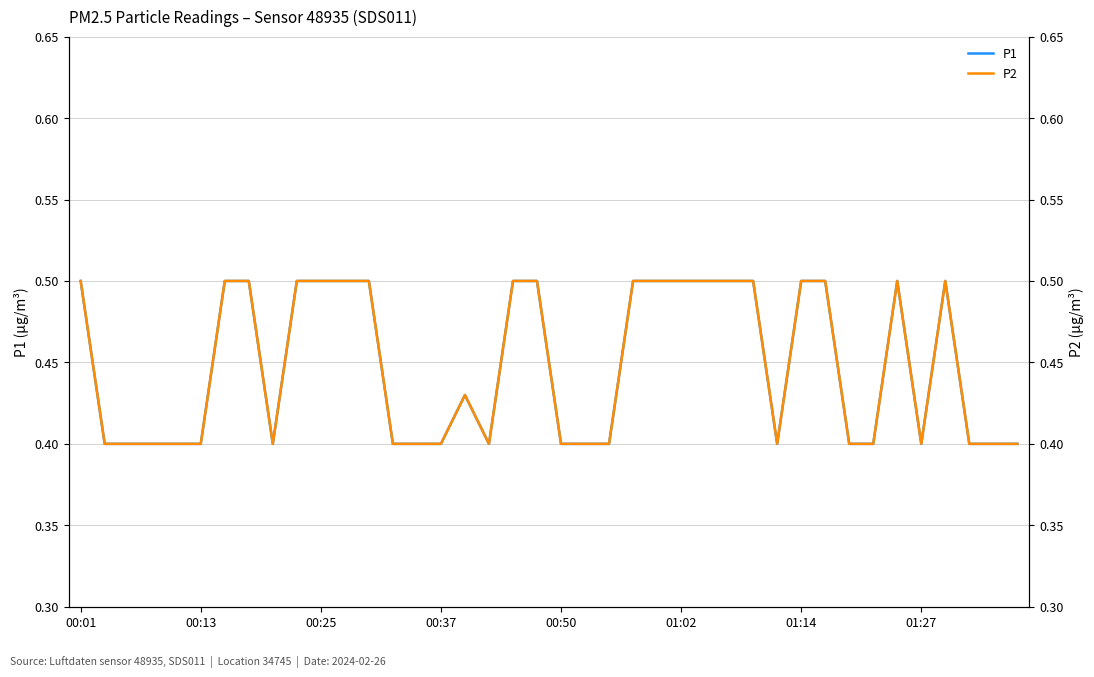

Which series has the largest total across all categories?

P1